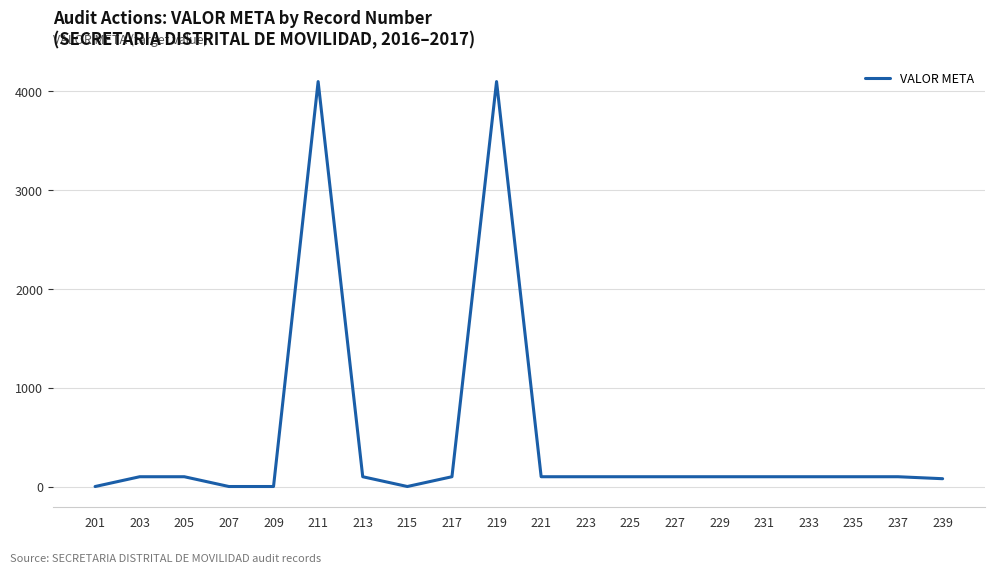

What is the difference between the maximum and minimum values?

4099.2